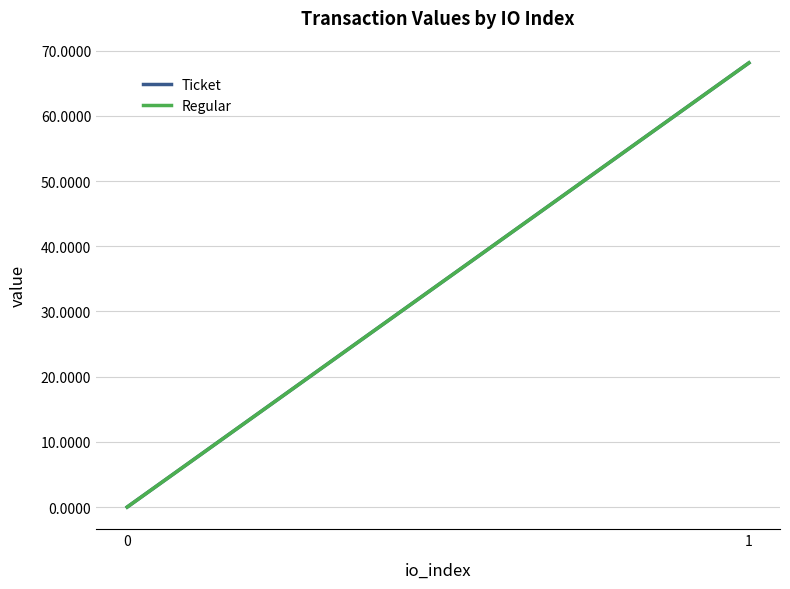

What are all the series names shown in the legend?

Ticket, Regular